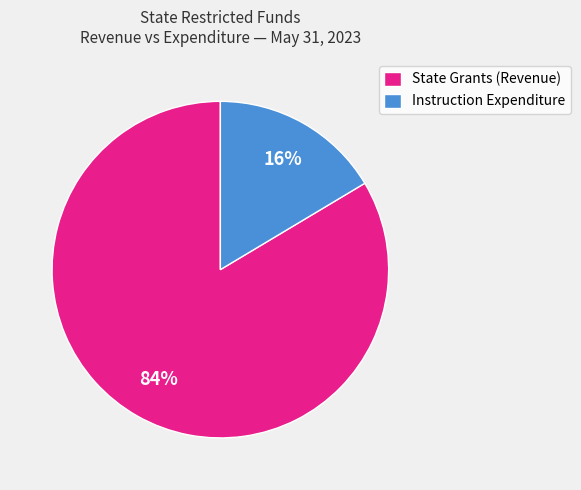

To the nearest percent, what is the average slice percentage?

50%